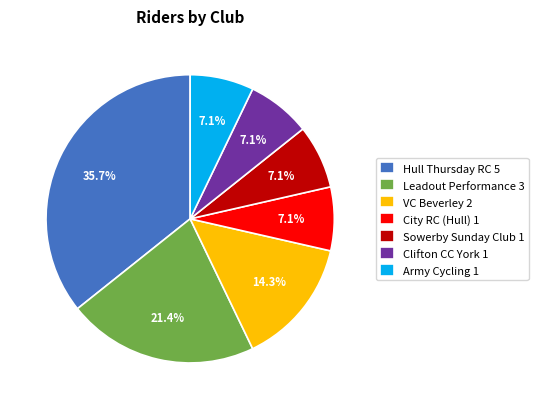

Is City RC (Hull) the majority of the pie?

No